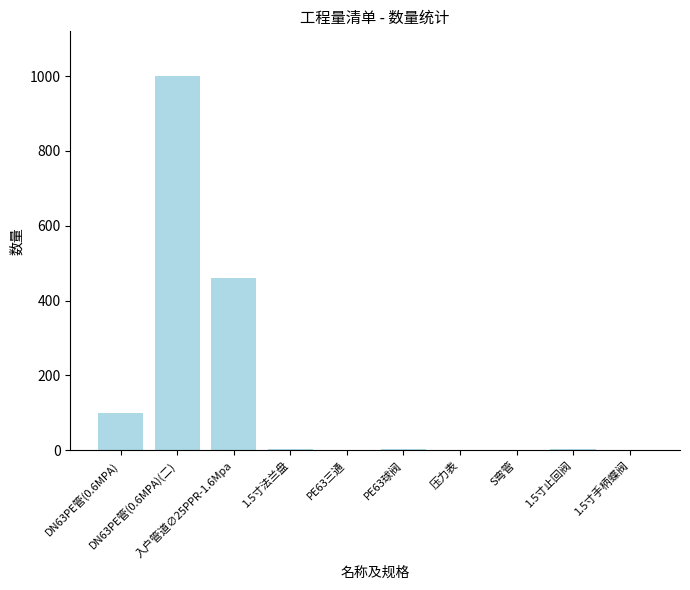

Between 压力表 and DN63PE管(0.6MPA), which is larger?

DN63PE管(0.6MPA)